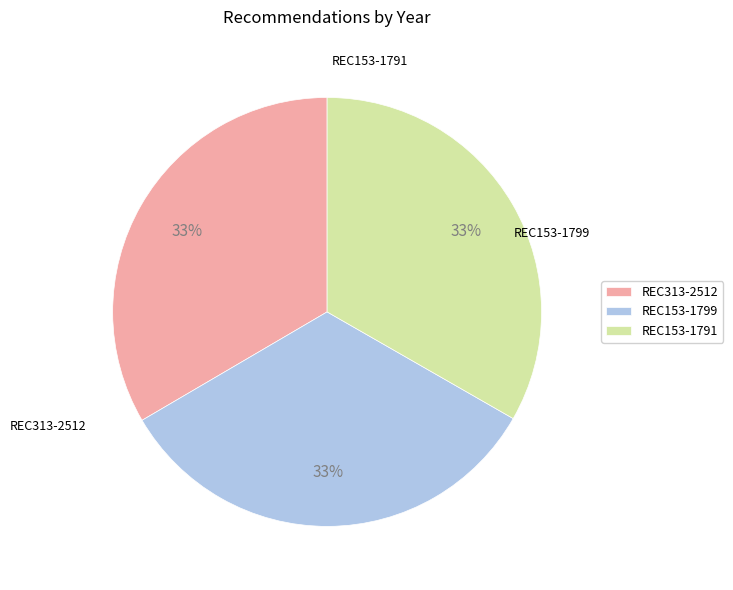

True or false: REC313-2512 accounts for 45% of the total.

False